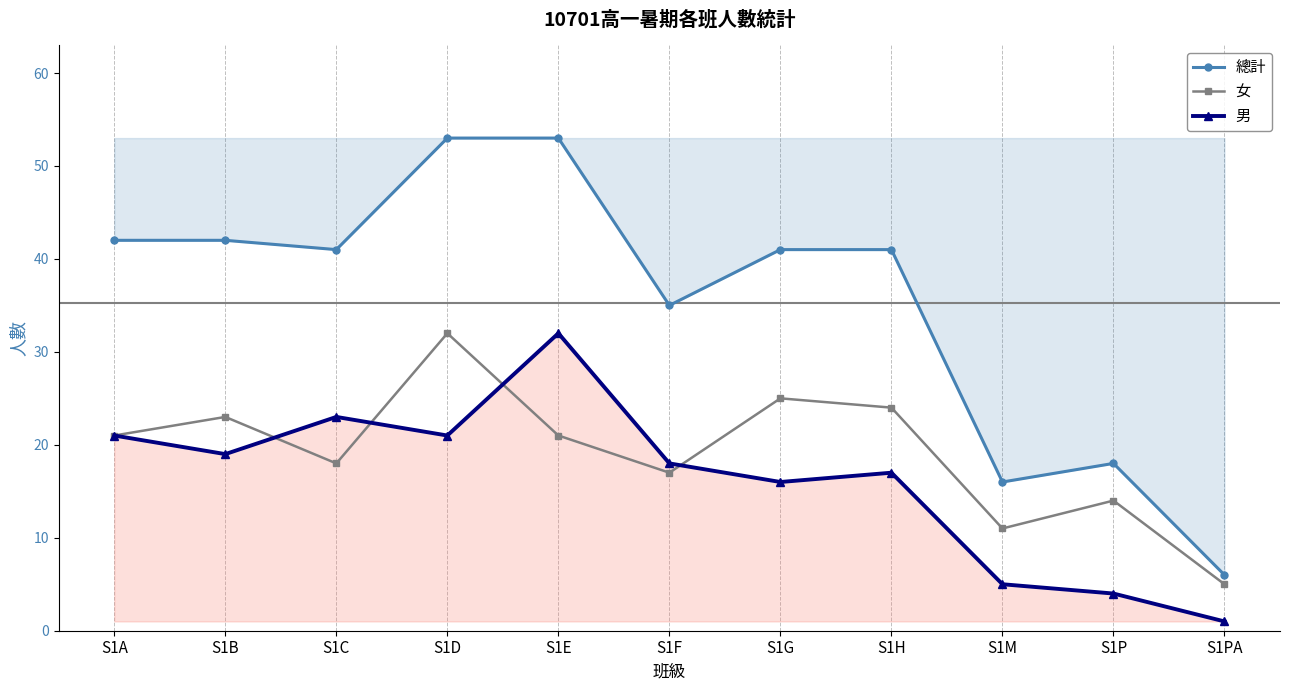

What are all the series names shown in the legend?

總計, 女, 男